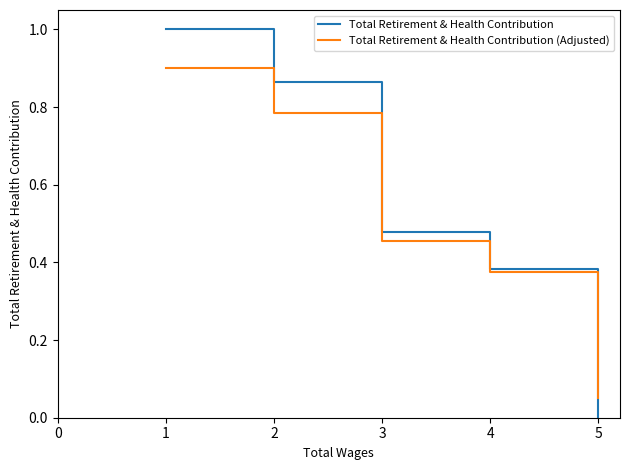

True or false: Total Retirement & Health Contribution has a value of -0.7 at 5.

False